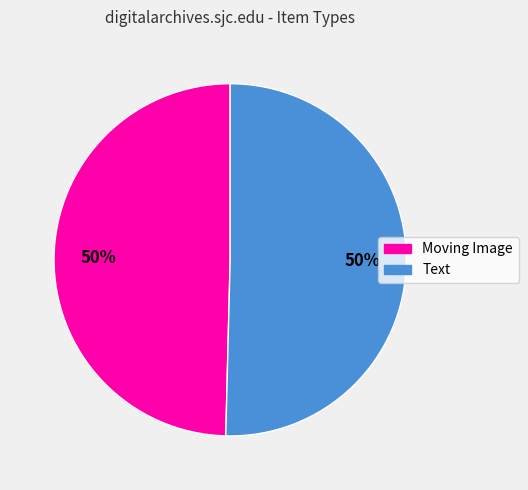

How many slices are in this pie chart?

2